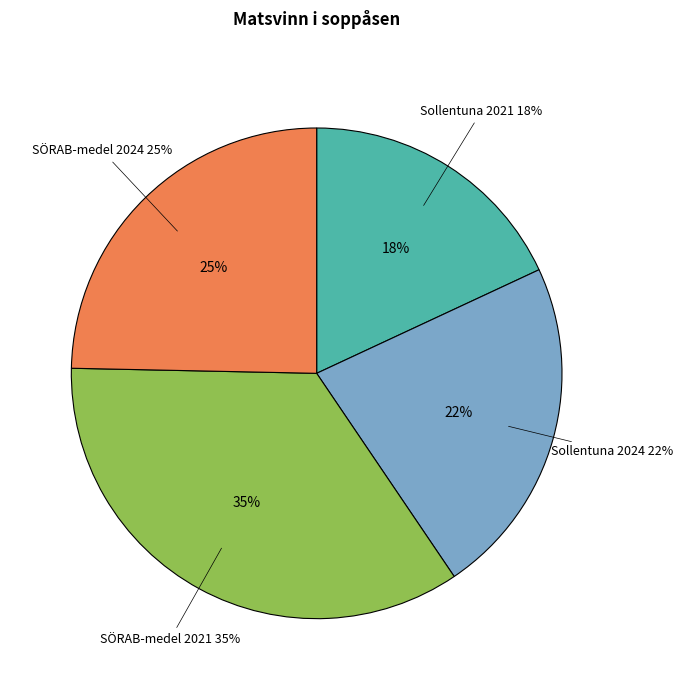

Is there any slice that represents more than half of the pie?

No